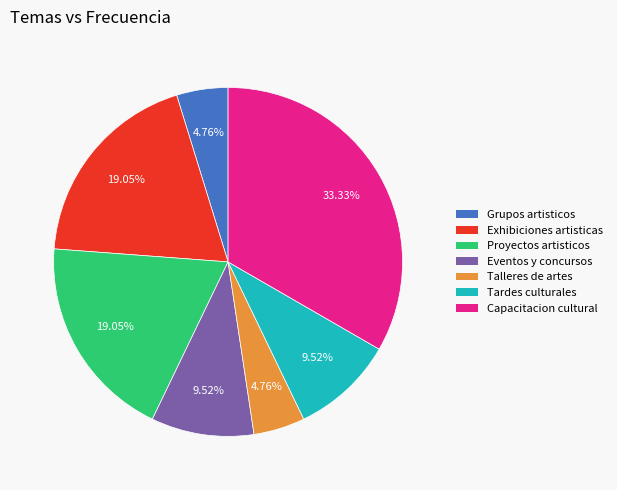

Is the sum of Proyectos artisticos and Tardes culturales greater than half?

No